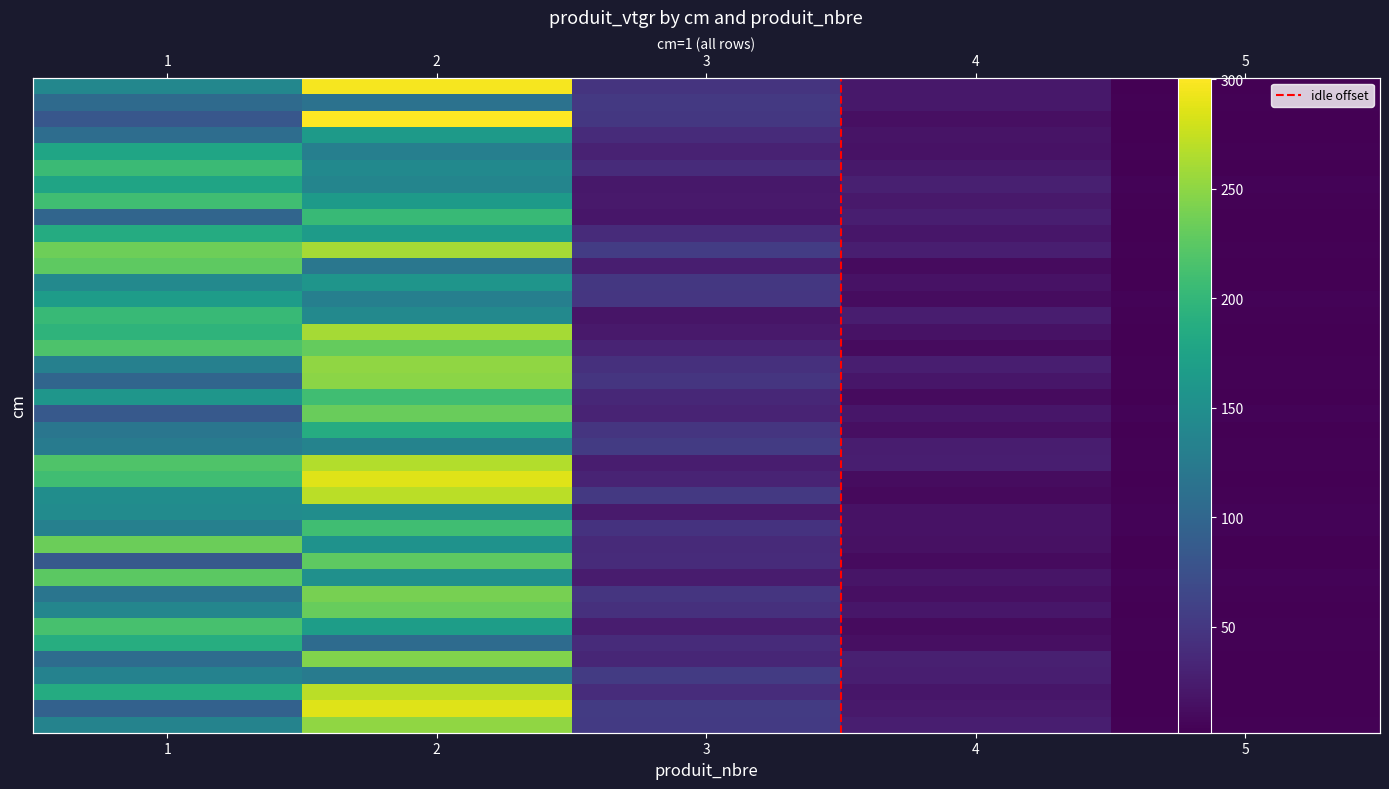

Approximately how many times larger is the value at 1 compared to 2?

0.8